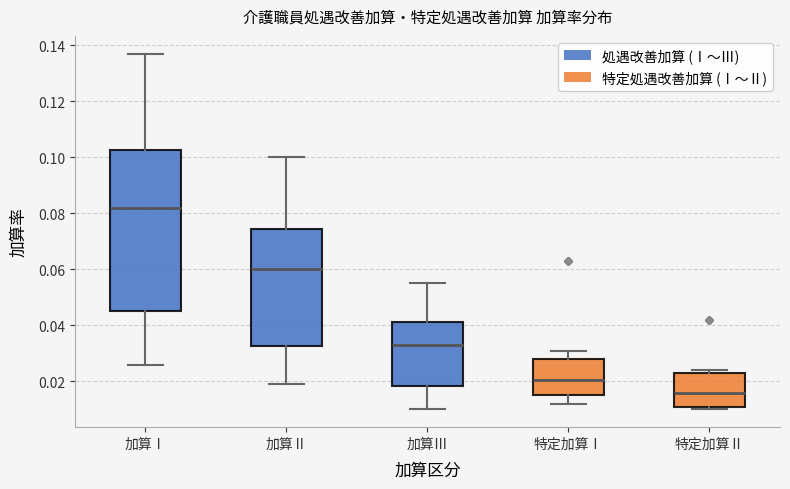

Comparing the boxes themselves (not the whiskers), which one is the tallest?

加算Ⅰ